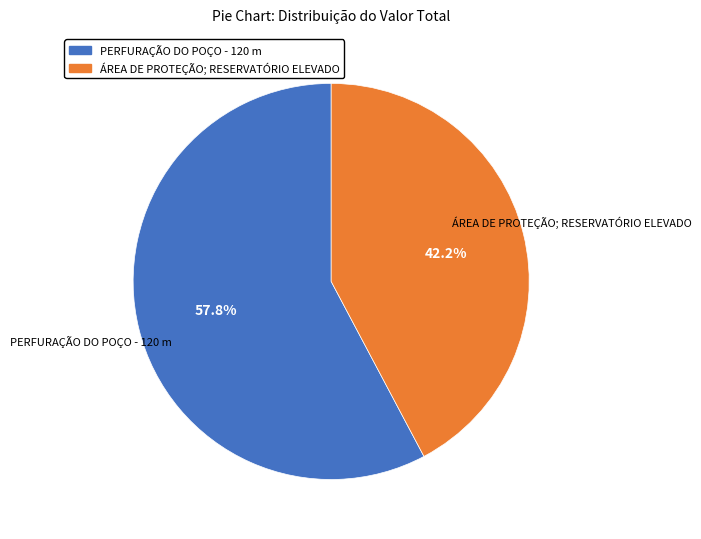

To the nearest percent, what is the average slice percentage?

50%